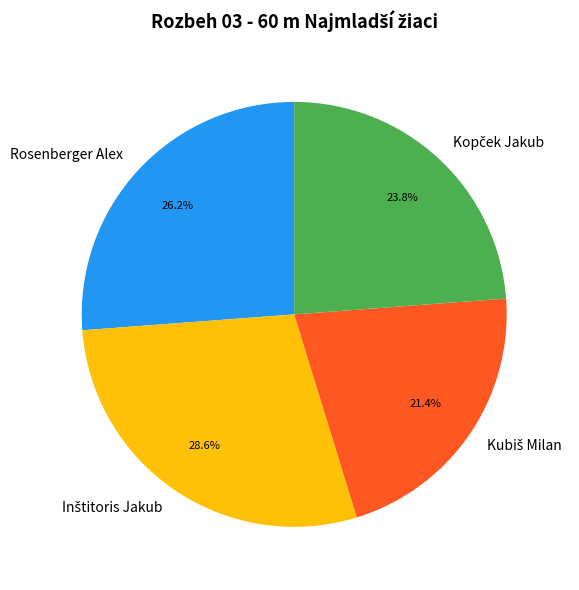

Does Rosenberger Alex account for over 50% of the chart?

No